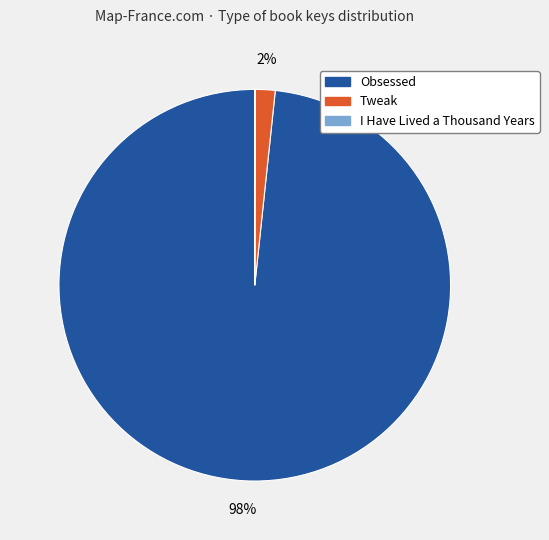

Does Obsessed represent more than half of the total?

Yes